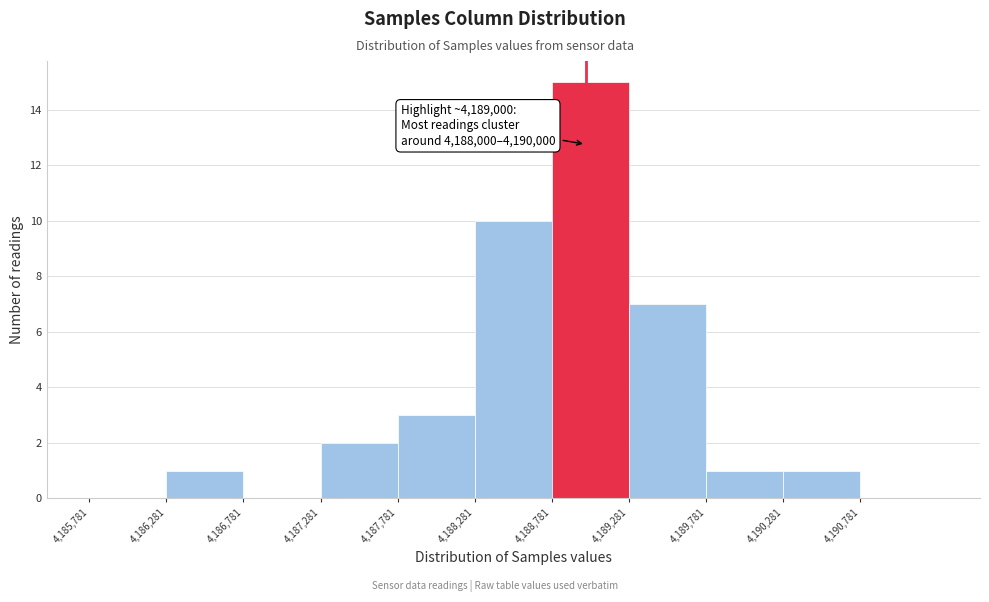

Over which range of the x-axis is the bar tallest?

4188800 to 4189300